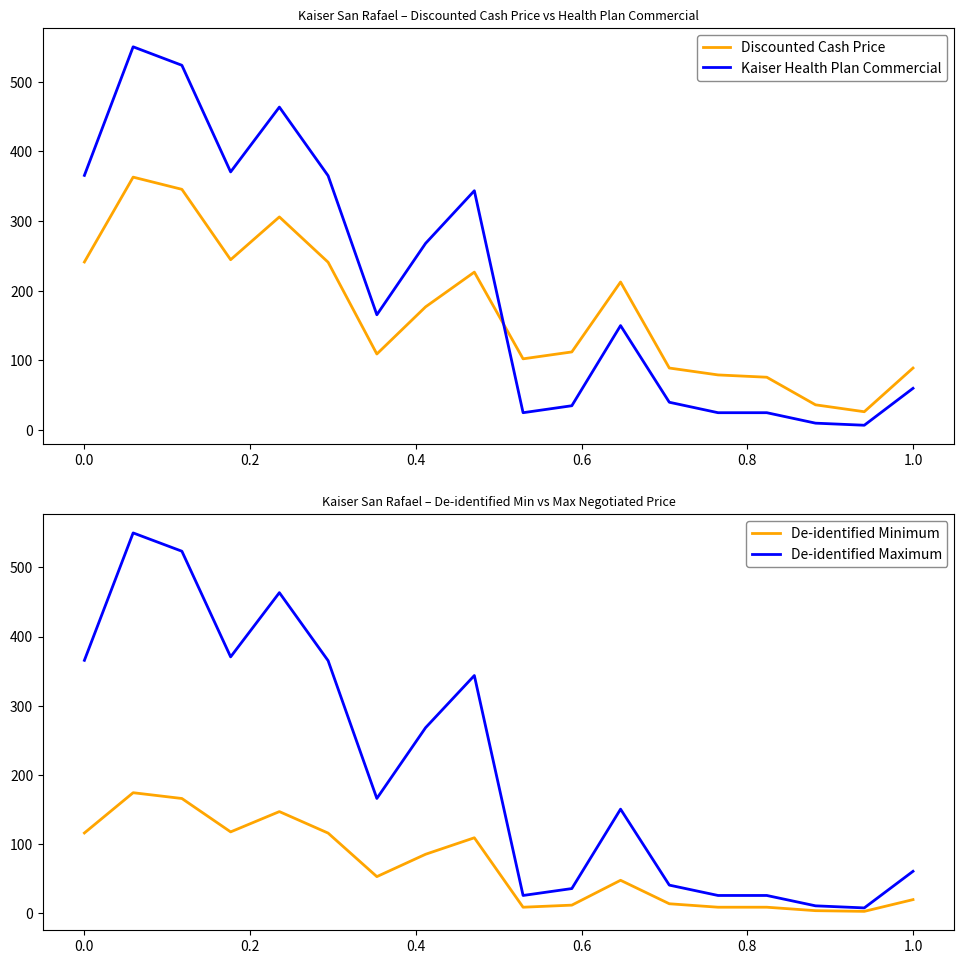

What is the value of the De-identified Maximum point at the 14th from the left?

25.0